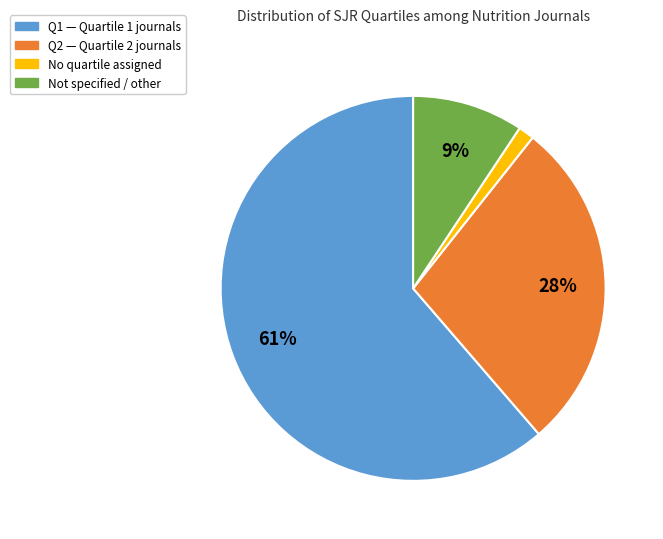

Is there a majority slice in this chart?

Yes